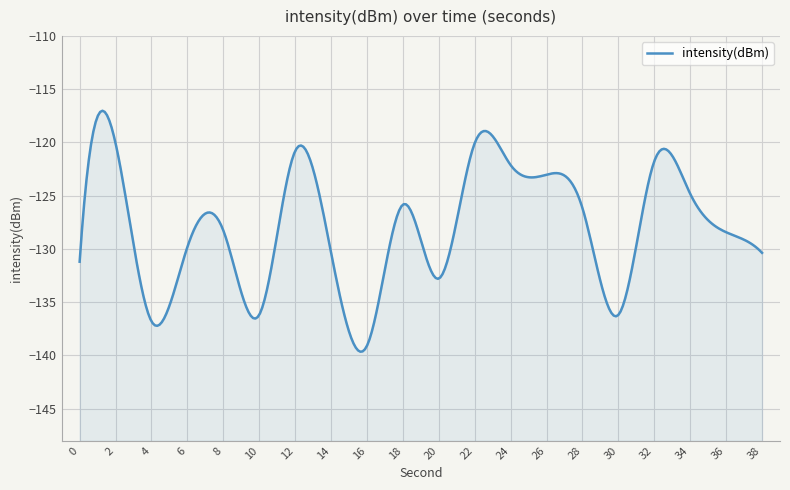

What is the smallest value displayed?

-139.1